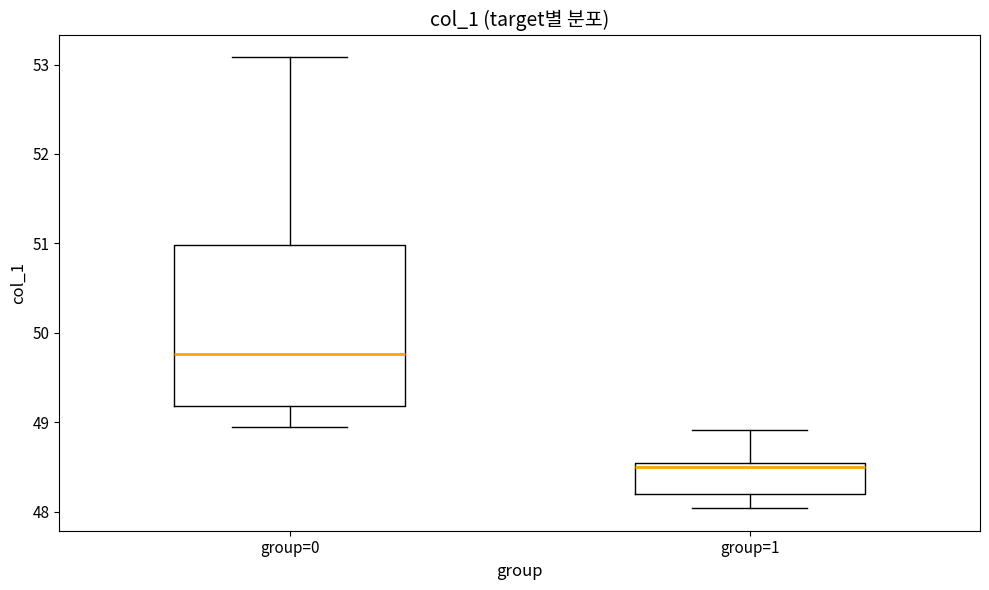

Reading left to right, transcribe this box plot: for each box, give where its median line is, the range the box spans, and where its two whiskers end, as read against the y-axis. The values are not printed on the chart, so give them approximately, as read against the axis.

group=0: median 49.8, box 49.2 to 51.0, whiskers 49.0 to 53.1
group=1: median 48.5 (just below the box's upper edge), box 48.2 to 48.5, whiskers 48.0 to 48.9